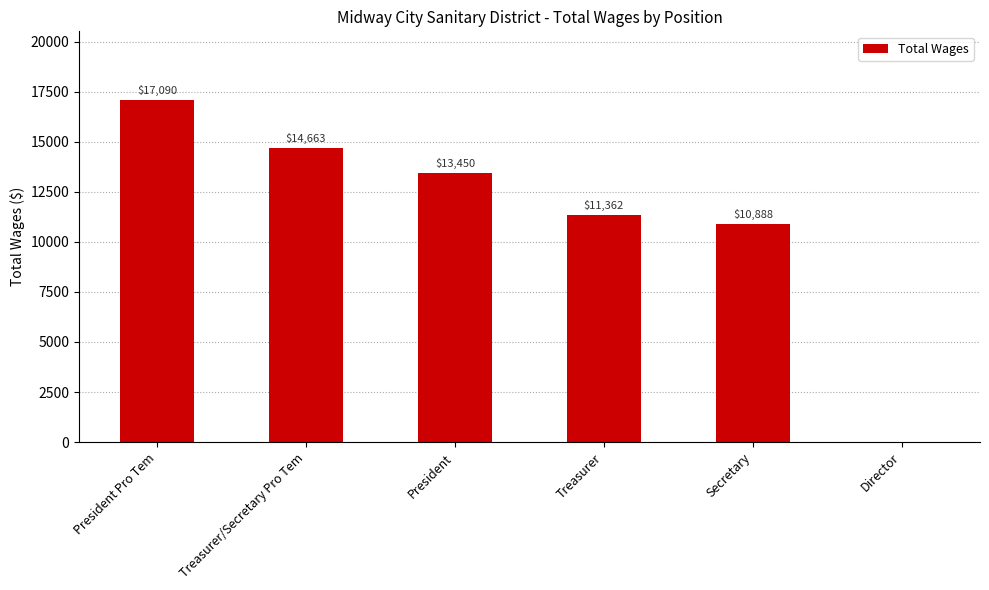

At which category does the chart reach its peak across all series?

President Pro Tem